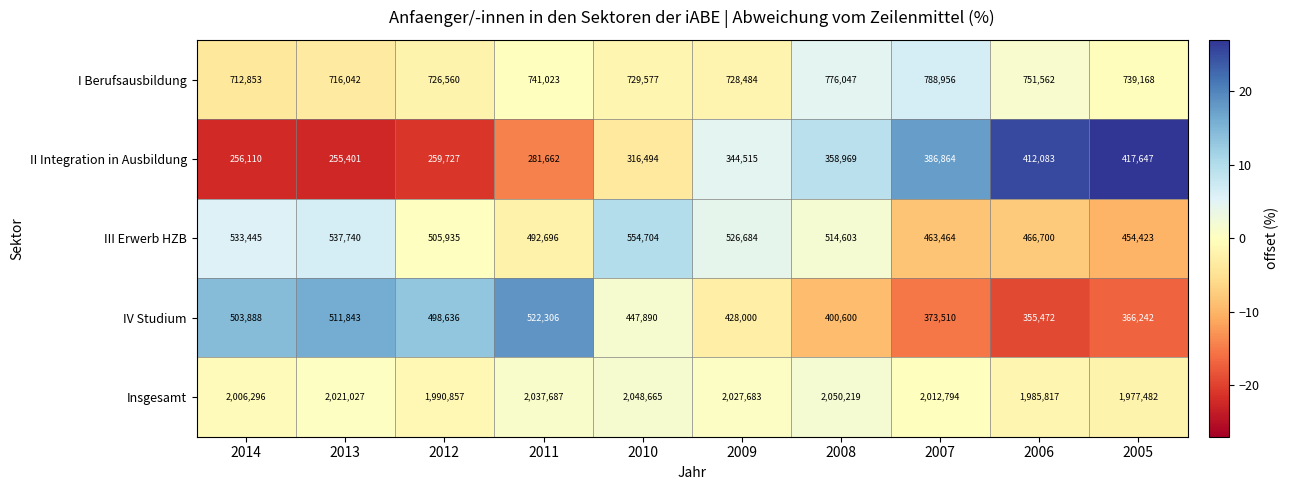

How many categories are shown in the chart?

10